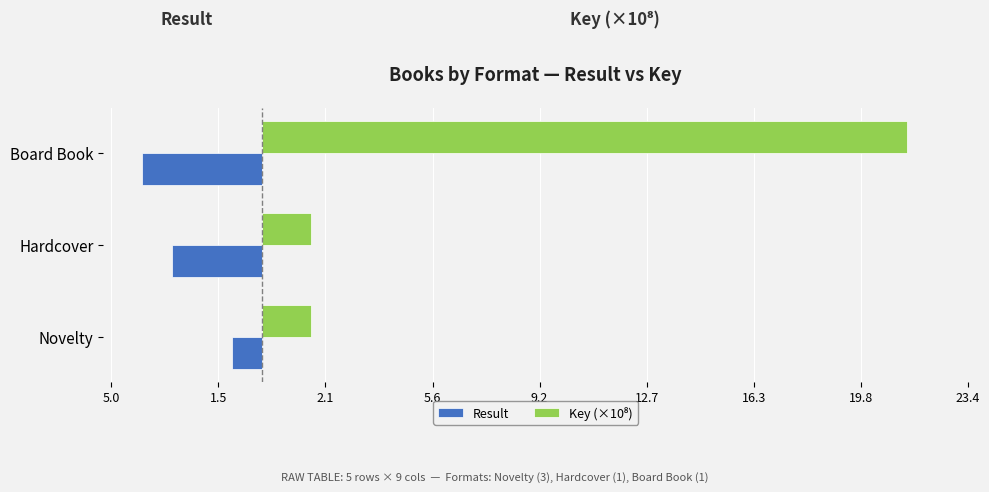

How many bars are there in each group?

2